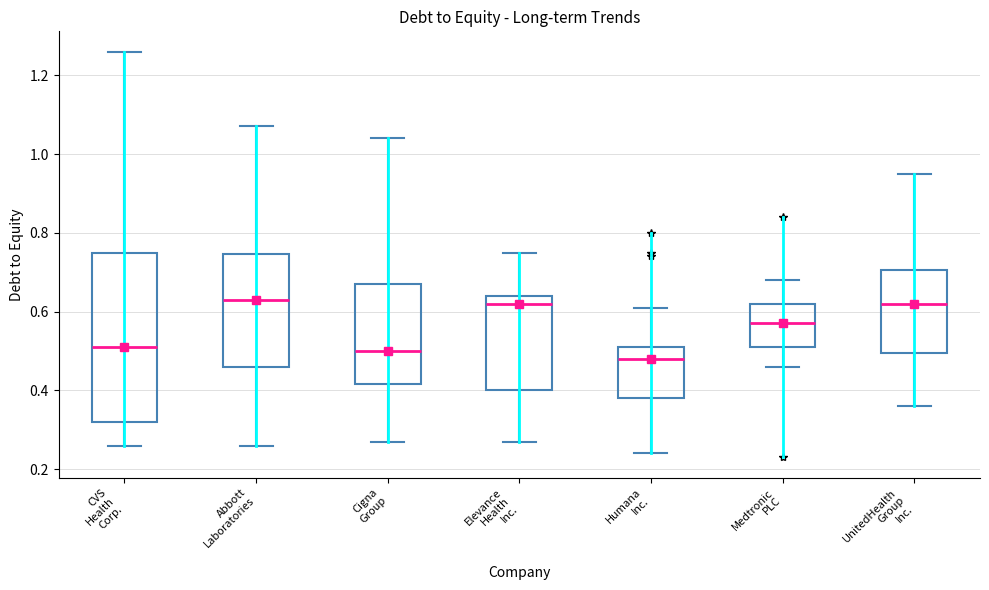

Where does the lower whisker of the box for Elevance Health Inc. end on the y-axis? The values are not printed on the chart, so give them approximately, as read against the axis.

0.28